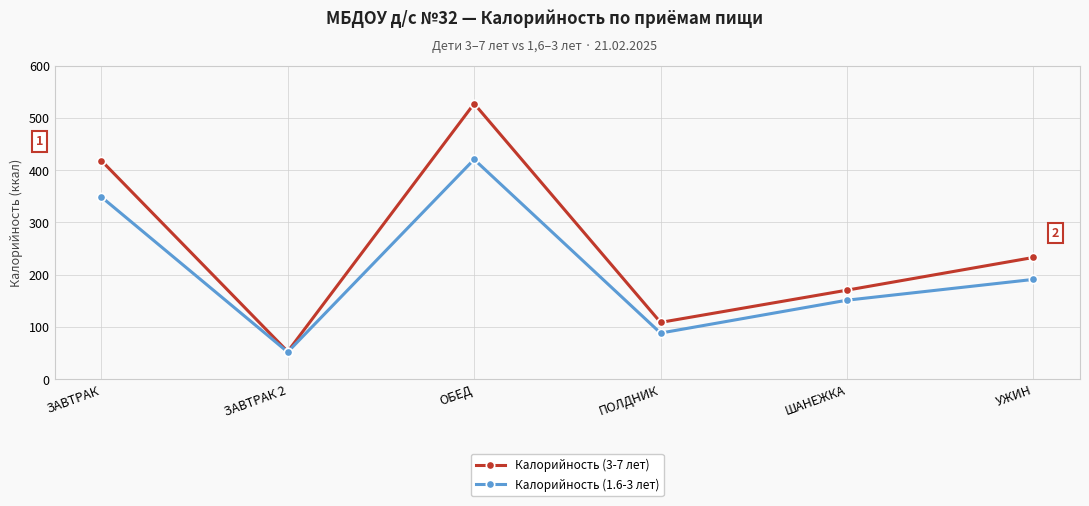

Rank the series by their average value, from lowest to highest.

Калорийность (1.6-3 лет), Калорийность (3-7 лет)